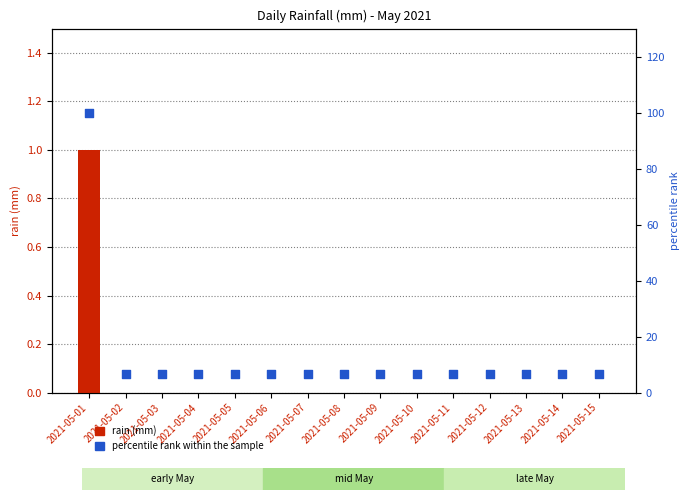

What is the total value across all series at 2021-05-08?

6.7